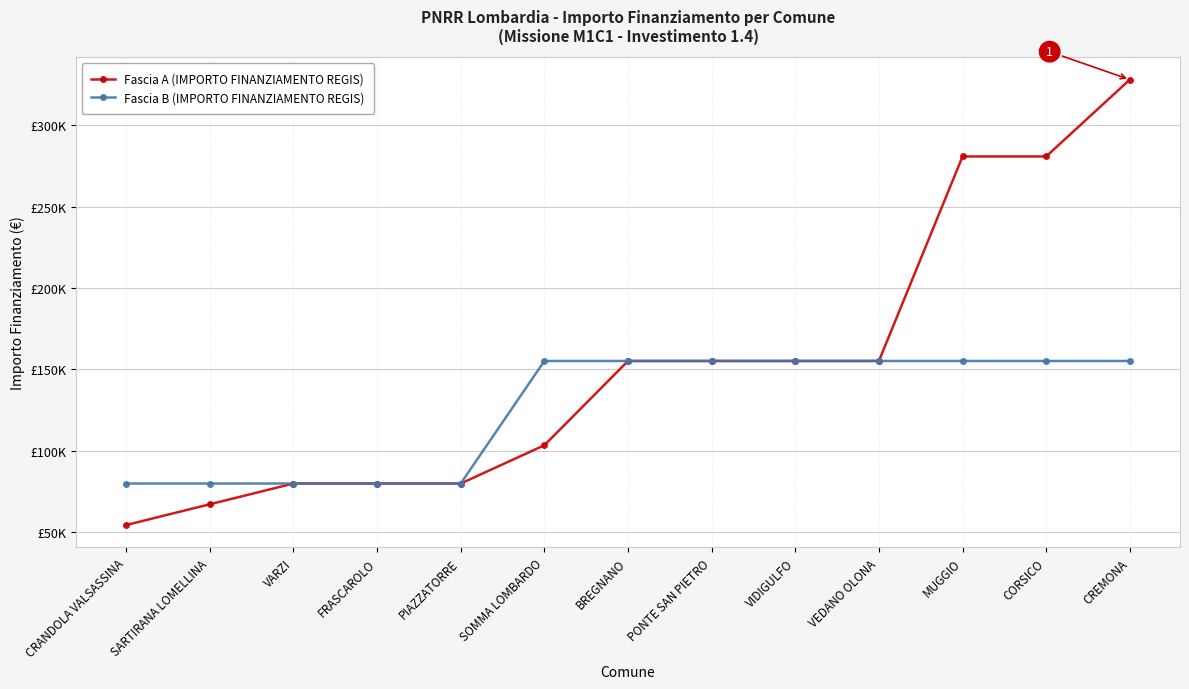

Reading right to left, transcribe all the data shown in this chart.

Fascia A (IMPORTO FINANZIAMENTO REGIS): 328160	280932	280932	155234	155234	155234	155234	103444	79922	79922	79922	67167	54412
Fascia B (IMPORTO FINANZIAMENTO REGIS): 155234	155234	155234	155234	155234	155234	155234	155234	79922	79922	79922	79922	79922